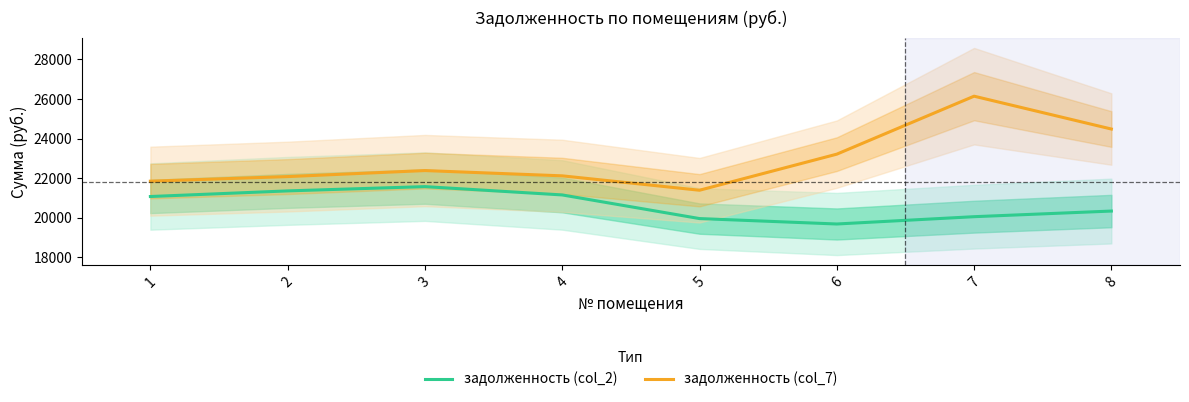

What is the difference between the highest and lowest values at 7?

6083.5